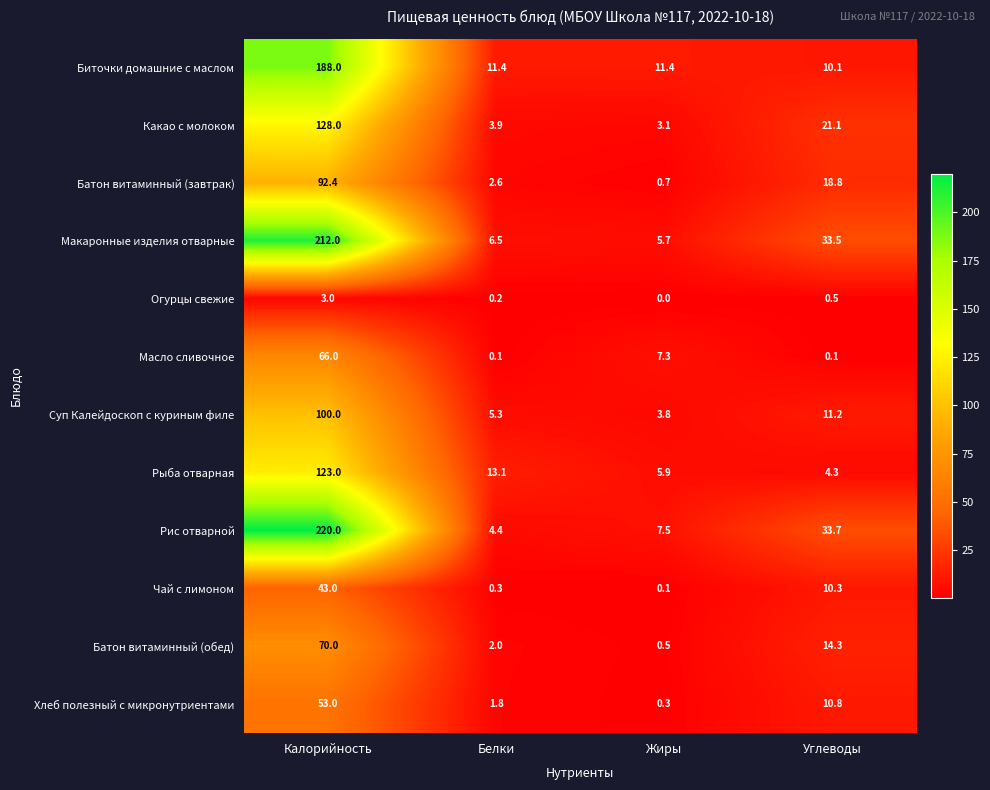

What is the greatest value displayed?

220.0